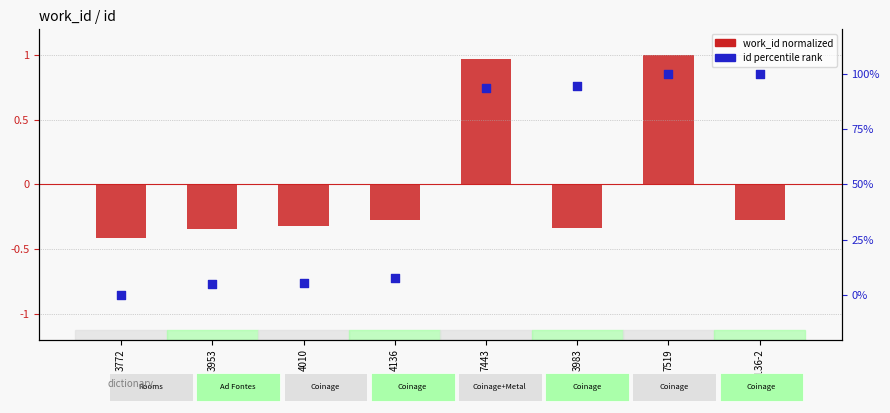

Which series contains the highest Y value?

id (percentile rank)